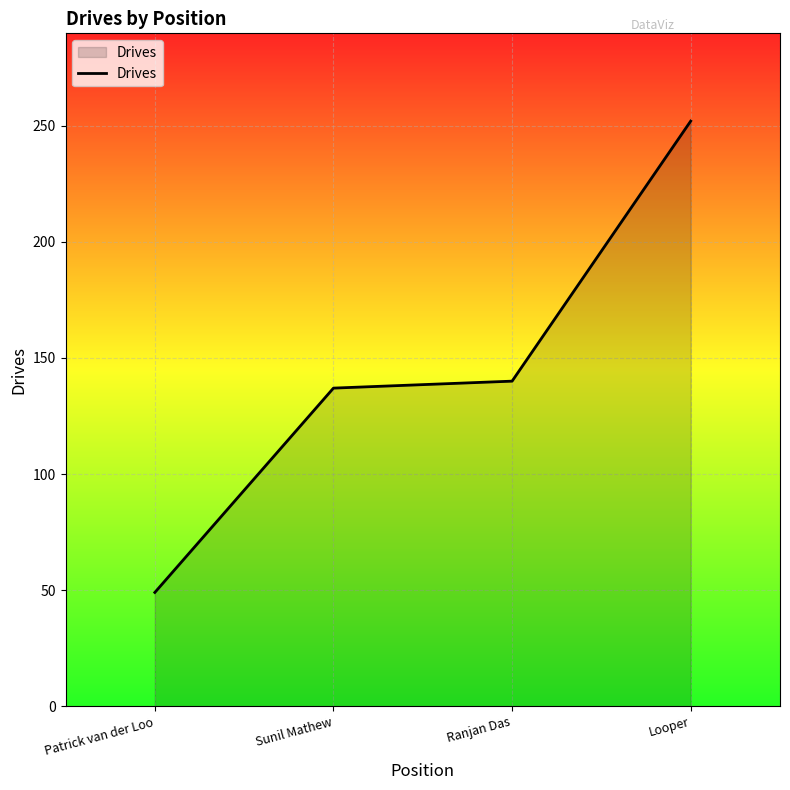

What is the difference between the values at Patrick van der Loo and Ranjan Das?

91